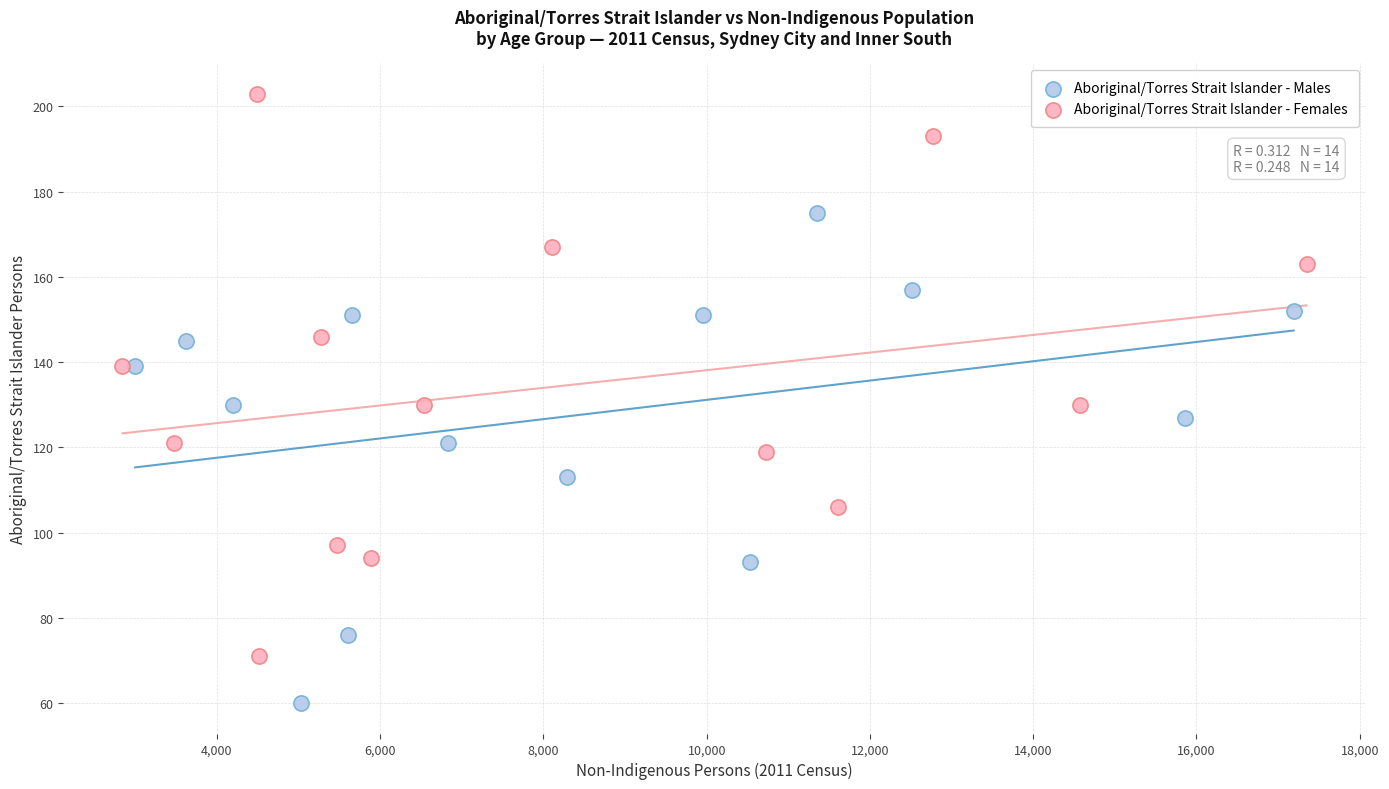

What are all the series names shown in the legend?

Aboriginal/Torres Strait Islander - Males, Aboriginal/Torres Strait Islander - Females